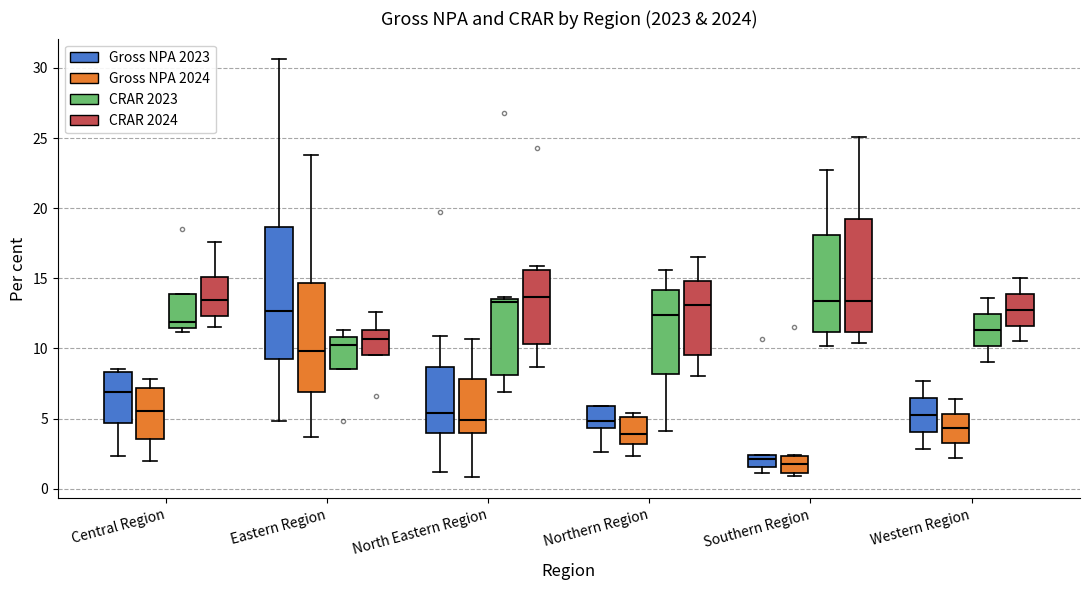

Reading left to right, transcribe this box plot: for each box, give where its median line is, the range the box spans, and where its two whiskers end, as read against the y-axis. The values are not printed on the chart, so give them approximately, as read against the axis.

Central Region (Gross NPA 2023): median 7.0, box 4.5 to 8.5, whiskers 2.5 to 8.5
Central Region (Gross NPA 2024): median 5.5, box 3.5 to 7.0, whiskers 2.0 to 8.0
Central Region (CRAR 2023): median 12.0, box 11.5 to 14.0, whiskers 11.0 to 14.0
Central Region (CRAR 2024): median 13.5, box 12.5 to 15.0, whiskers 11.5 to 17.5
Eastern Region (Gross NPA 2023): median 12.5, box 9.0 to 18.5, whiskers 5.0 to 30.5
Eastern Region (Gross NPA 2024): median 10.0, box 7.0 to 14.5, whiskers 3.5 to 24.0
Eastern Region (CRAR 2023): median 10.5, box 8.5 to 11.0, whiskers 8.5 to 11.5
Eastern Region (CRAR 2024): median 10.5, box 9.5 to 11.5, whiskers 9.5 to 12.5
North Eastern Region (Gross NPA 2023): median 5.5, box 4.0 to 8.5, whiskers 1.0 to 11.0
North Eastern Region (Gross NPA 2024): median 5.0, box 4.0 to 8.0, whiskers 1.0 to 10.5
North Eastern Region (CRAR 2023): median 13.5 (just below the box's upper edge), box 8.0 to 13.5, whiskers 7.0 to 13.5
North Eastern Region (CRAR 2024): median 13.5, box 10.5 to 15.5, whiskers 8.5 to 16.0
Northern Region (Gross NPA 2023): median 5.0, box 4.5 to 6.0, whiskers 2.5 to 6.0
Northern Region (Gross NPA 2024): median 4.0, box 3.0 to 5.0, whiskers 2.5 to 5.5
Northern Region (CRAR 2023): median 12.5, box 8.0 to 14.0, whiskers 4.0 to 15.5
Northern Region (CRAR 2024): median 13.0, box 9.5 to 15.0, whiskers 8.0 to 16.5
Southern Region (Gross NPA 2023): median 2.0, box 1.5 to 2.5, whiskers 1.0 to 2.5
Southern Region (Gross NPA 2024): median 2.0, box 1.0 to 2.5, whiskers 1.0 (just below the box's lower edge) to 2.5
Southern Region (CRAR 2023): median 13.5, box 11.0 to 18.0, whiskers 10.0 to 22.5
Southern Region (CRAR 2024): median 13.5, box 11.0 to 19.0, whiskers 10.5 to 25.0
Western Region (Gross NPA 2023): median 5.5, box 4.0 to 6.5, whiskers 3.0 to 7.5
Western Region (Gross NPA 2024): median 4.5, box 3.5 to 5.5, whiskers 2.0 to 6.5
Western Region (CRAR 2023): median 11.5, box 10.0 to 12.5, whiskers 9.0 to 13.5
Western Region (CRAR 2024): median 13.0, box 11.5 to 14.0, whiskers 10.5 to 15.0